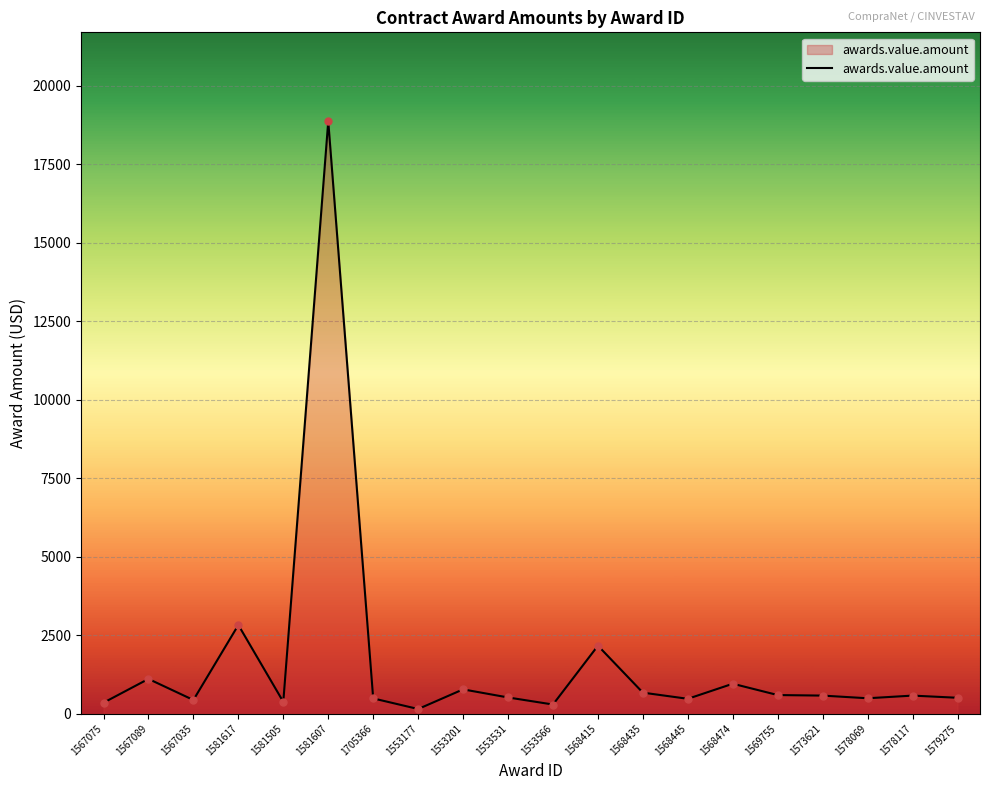

Does the chart have visible grid lines?

Yes